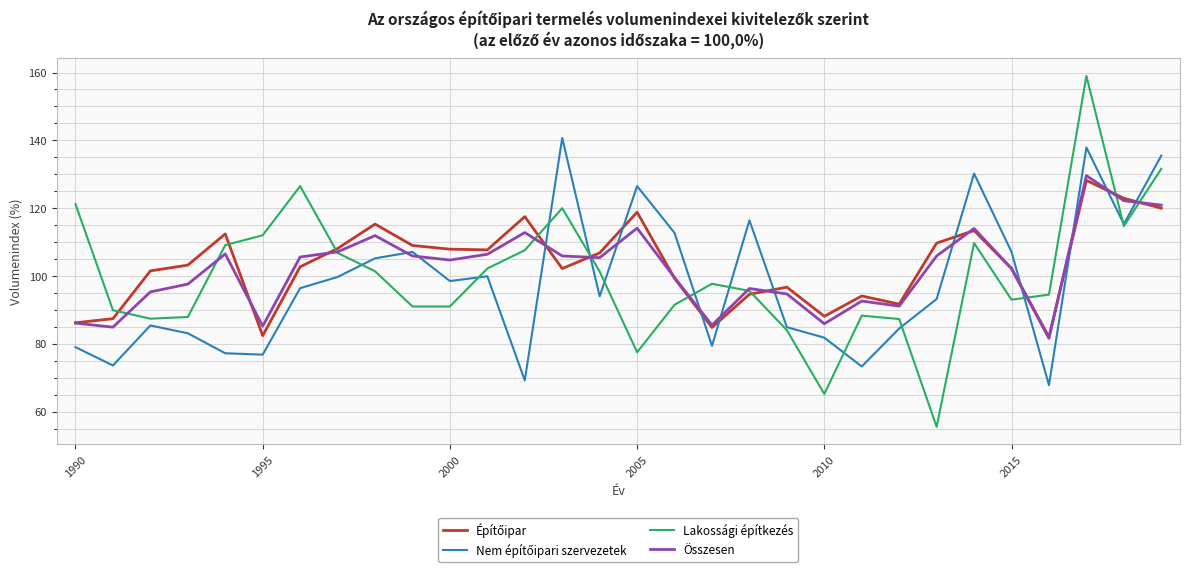

Which series has the widest spread of values?

Lakossági építkezés